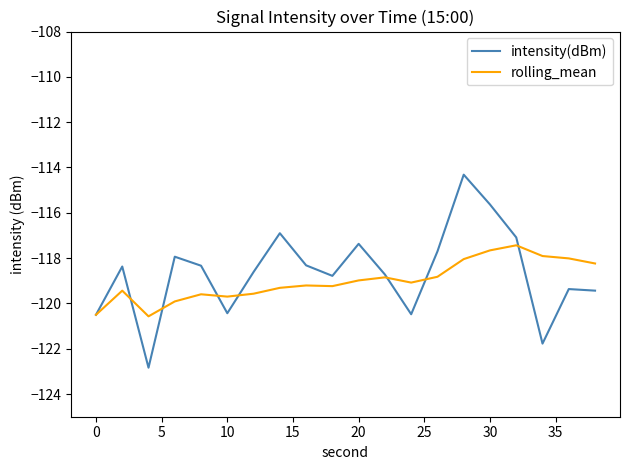

True or false: rolling_mean has more than 1 points higher than both neighbors.

True